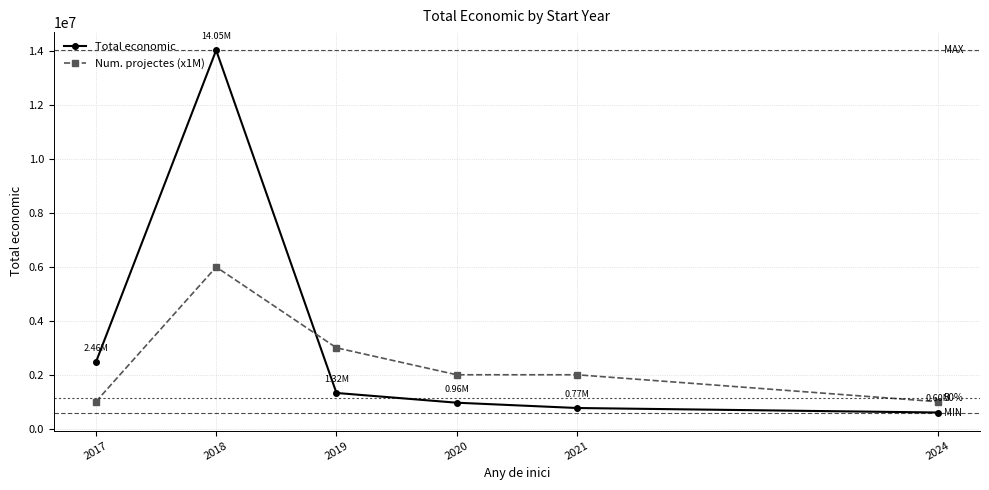

Reading left to right, extract all data points from this chart.

Total economic: 2017=2464572	2018=14045476	2019=1324554	2020=963060	2021=766326	2024=599211
Num. projectes (x1M): 2017=1000000	2018=6000000	2019=3000000	2020=2000000	2021=2000000	2024=1000000